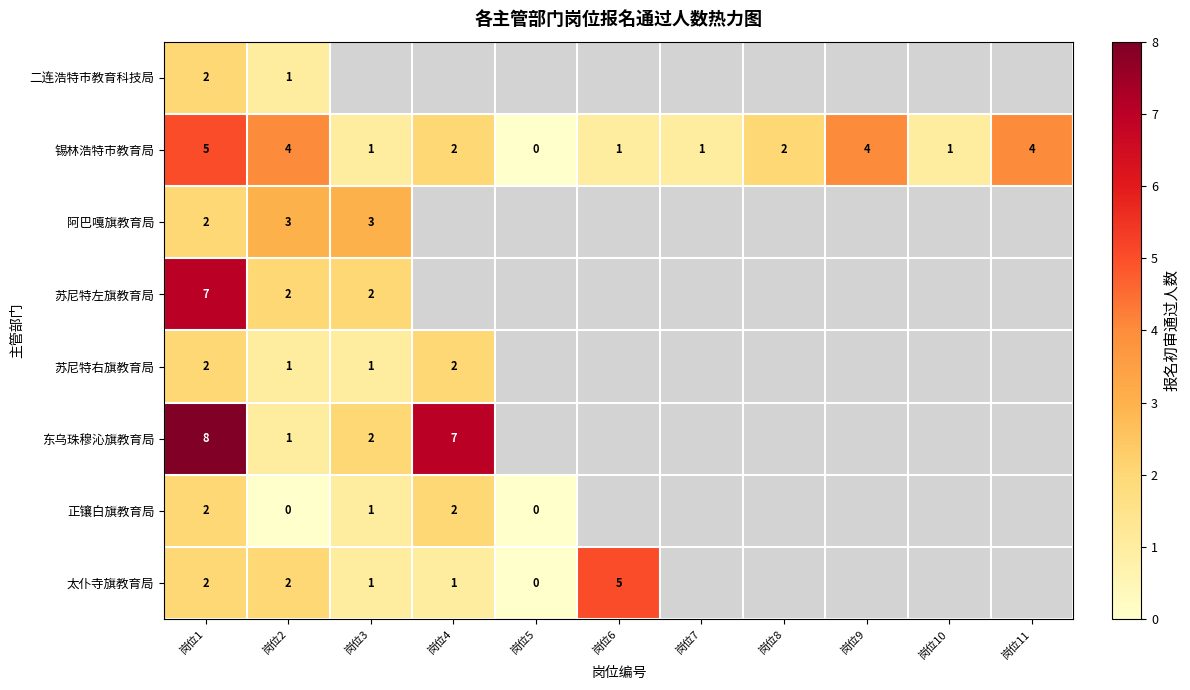

Is it true that 东乌珠穆沁旗教育局 equals 4 at 岗位1?

False